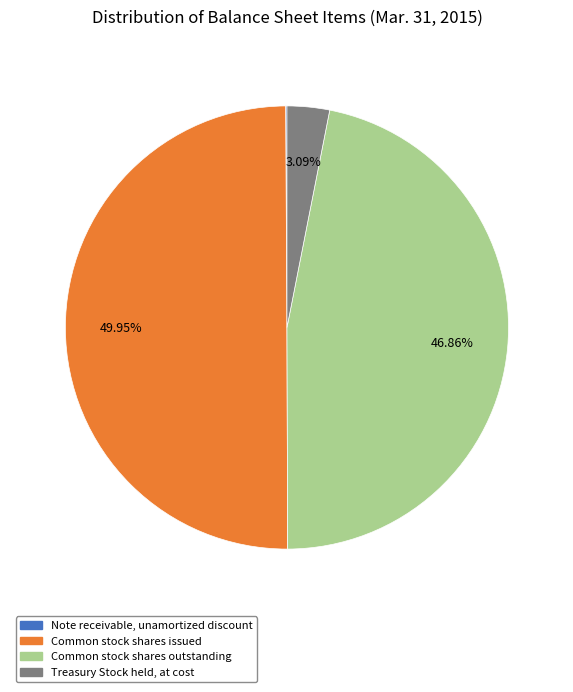

Is it true that Treasury Stock held, at cost is 9% of the pie?

False